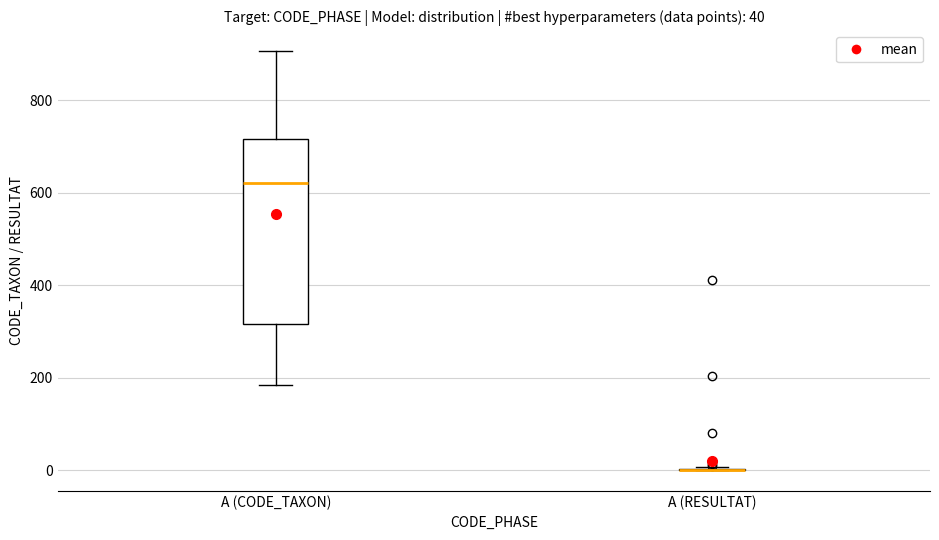

Which box is the tallest, from its lower edge to its upper edge?

A (CODE_TAXON)